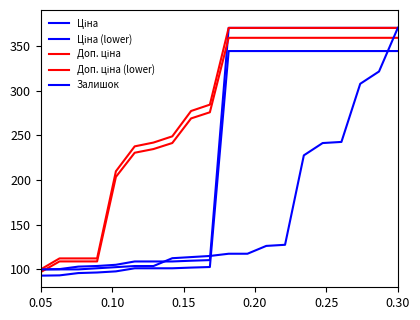

At which category does the chart reach its minimum across all series?

0.05